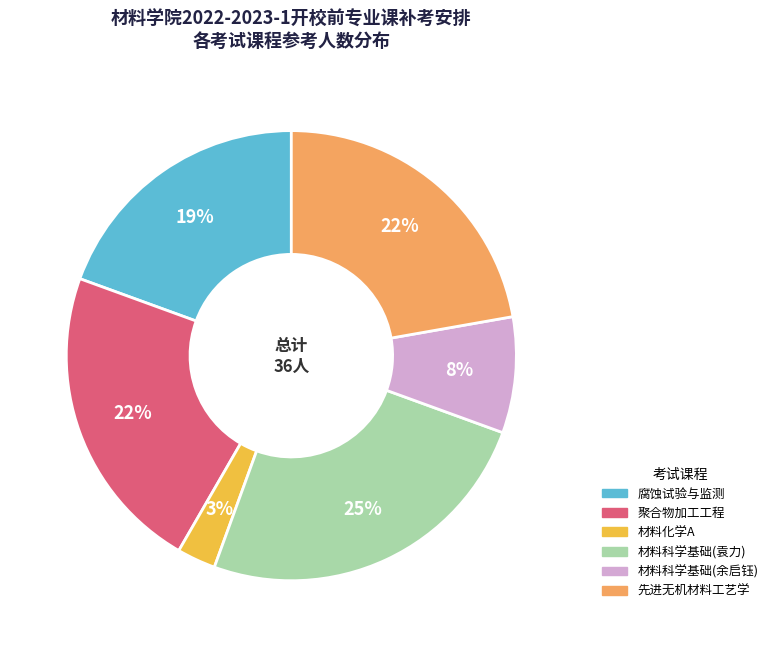

Is the sum of 材料化学A and 先进无机材料工艺学 greater than half?

No